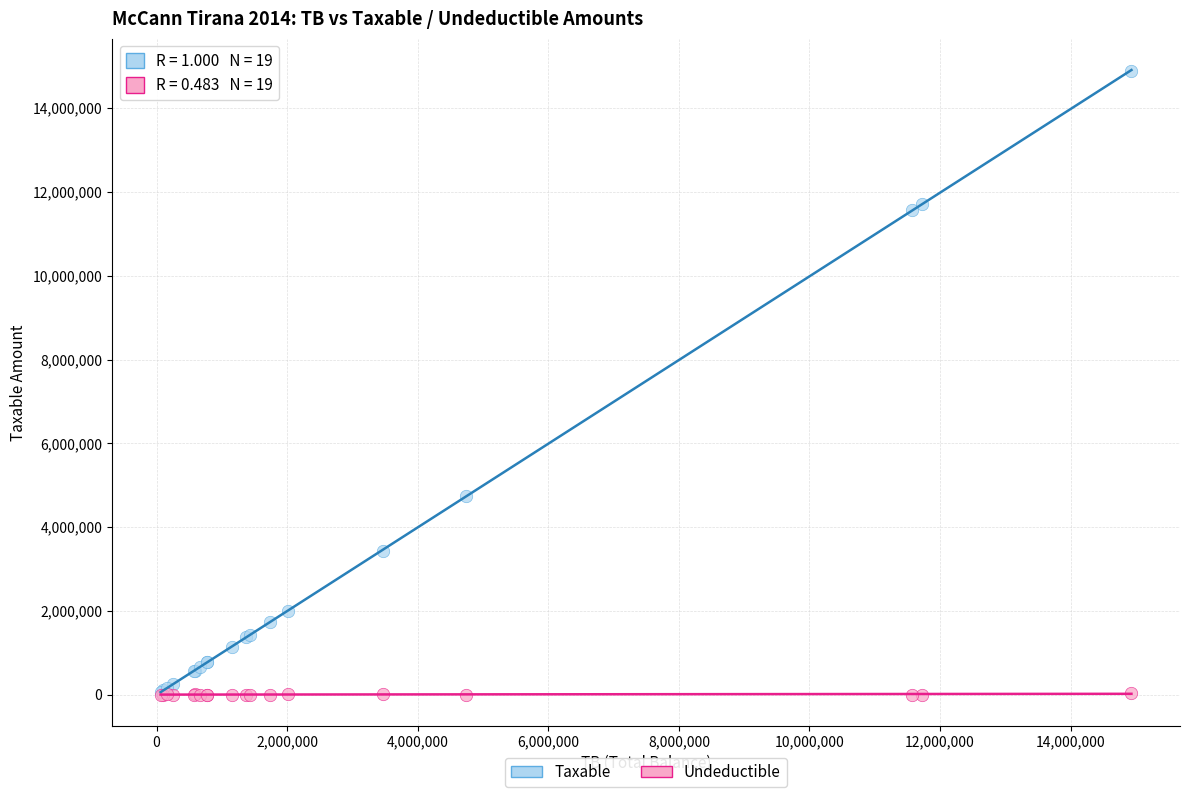

Which series contains the highest Y value?

Taxable